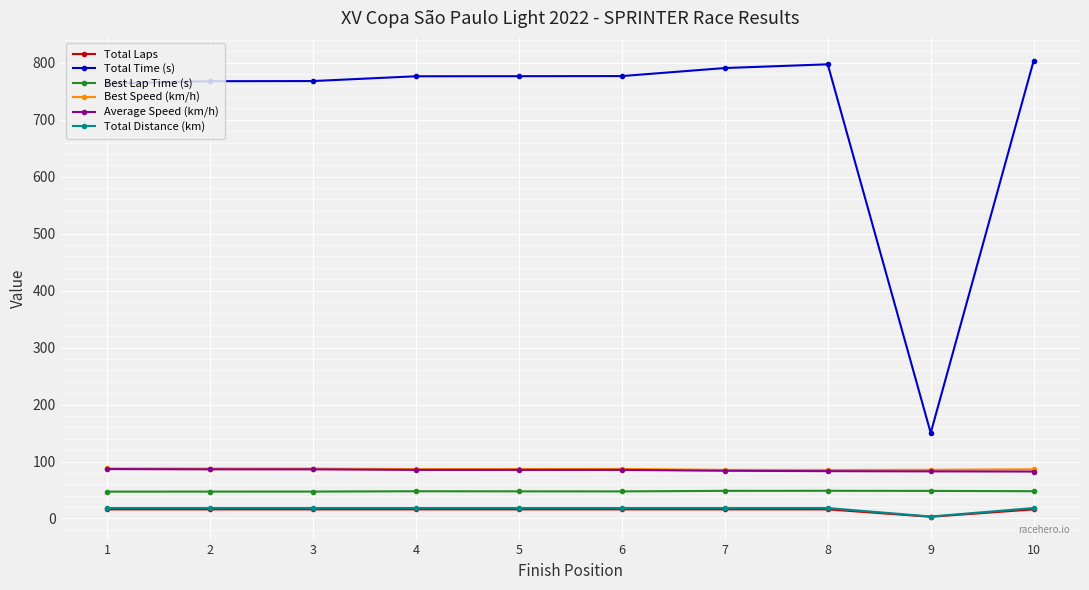

Which series has the widest spread of values?

Total Time (s)